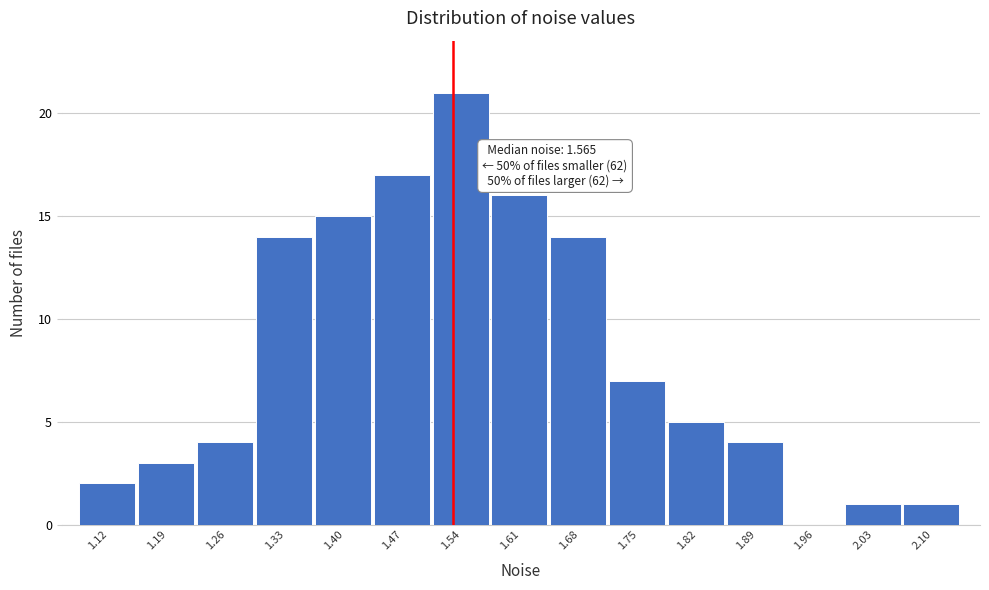

Reading right to left, extract all data points from this chart.

2.10=1	2.03=1	1.96=0	1.89=4	1.82=5	1.75=7	1.68=14	1.61=16	1.54=21	1.47=17	1.40=15	1.33=14	1.26=4	1.19=3	1.12=2